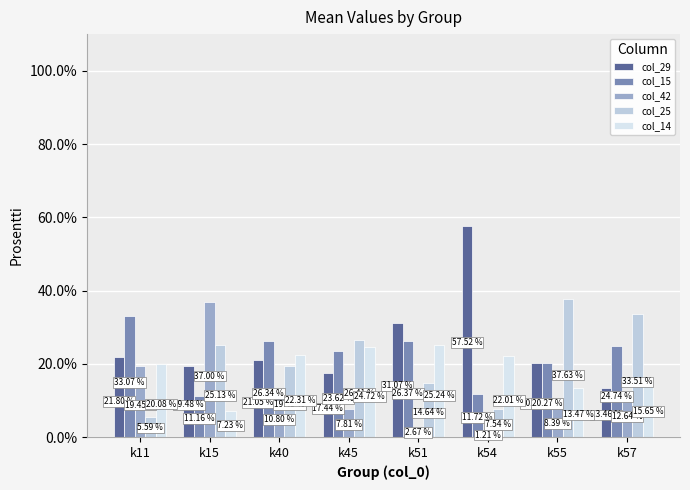

What is the difference between the second highest and minimum values in the col_14 series?

17.5